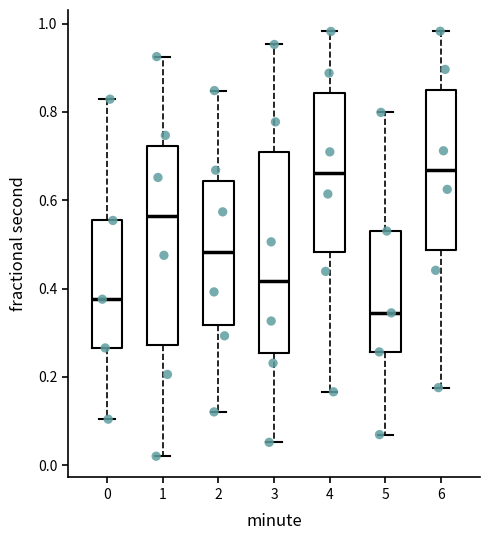

Where does the median line of the box at x = 2 sit on the y-axis? The values are not printed on the chart, so give them approximately, as read against the axis.

0.48